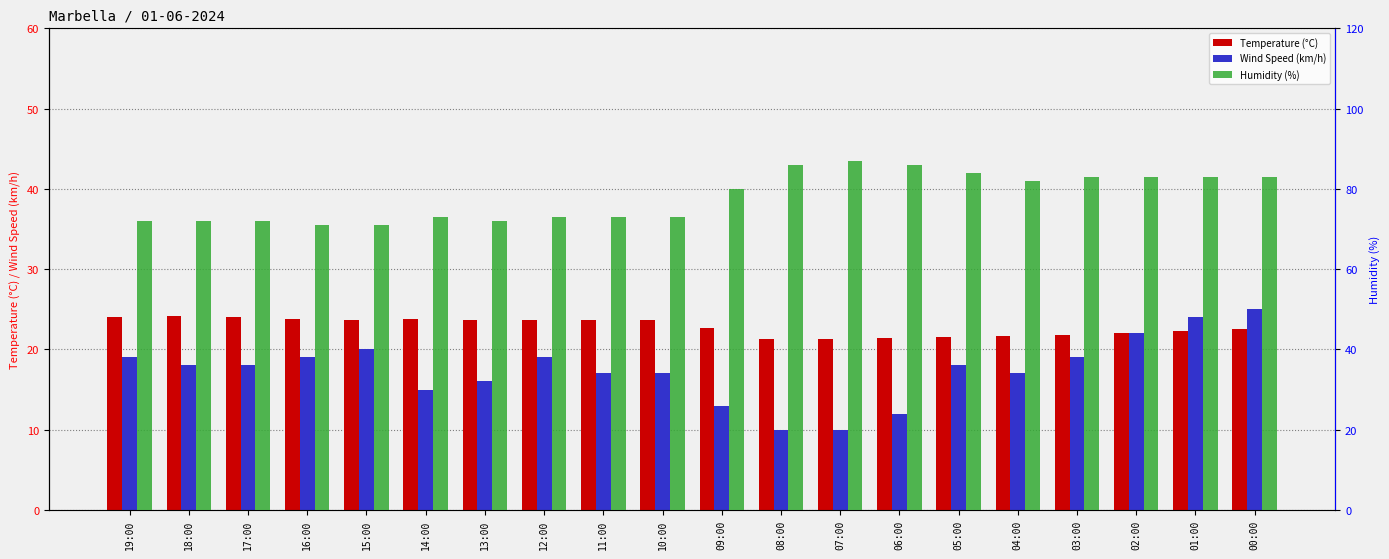

Reading right to left, list all the values displayed in this chart.

Temperature (°C): 22.5	22.3	22.0	21.8	21.7	21.5	21.4	21.3	21.3	22.7	23.6	23.6	23.6	23.7	23.8	23.6	23.8	24.0	24.1	24.0
Wind Speed (km/h): 25.0	24.0	22.0	19.0	17.0	18.0	12.0	10.0	10.0	13.0	17.0	17.0	19.0	16.0	15.0	20.0	19.0	18.0	18.0	19.0
Humidity (%): 83.0	83.0	83.0	83.0	82.0	84.0	86.0	87.0	86.0	80.0	73.0	73.0	73.0	72.0	73.0	71.0	71.0	72.0	72.0	72.0